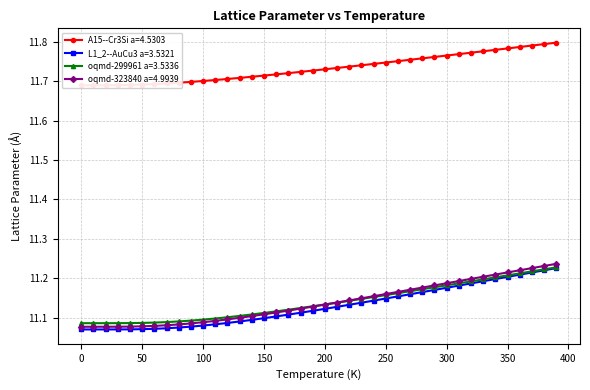

Which has a higher value, 1000.0 or 900.0?

1000.0